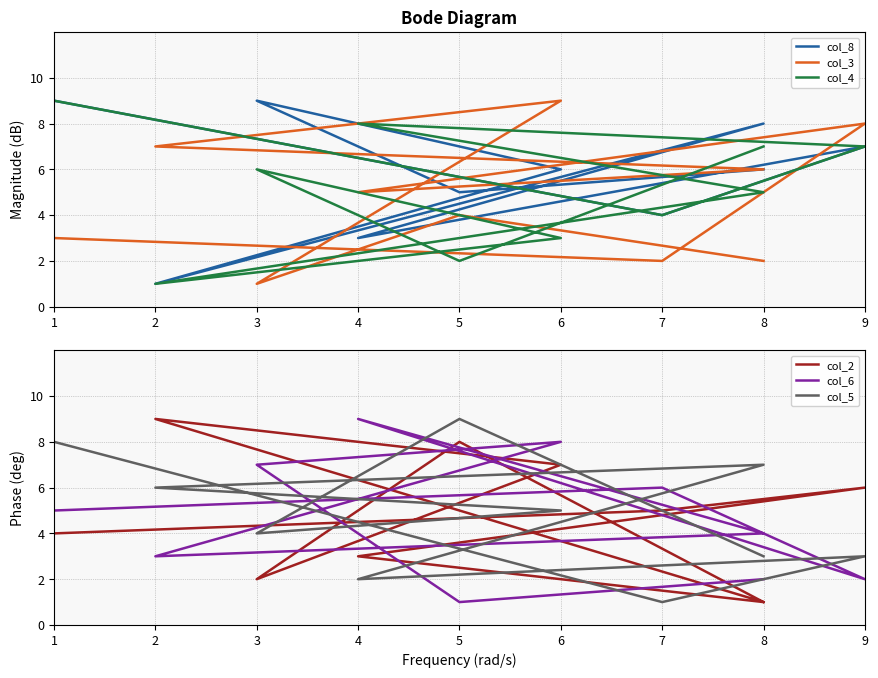

What is the total value across all series at 3?

29